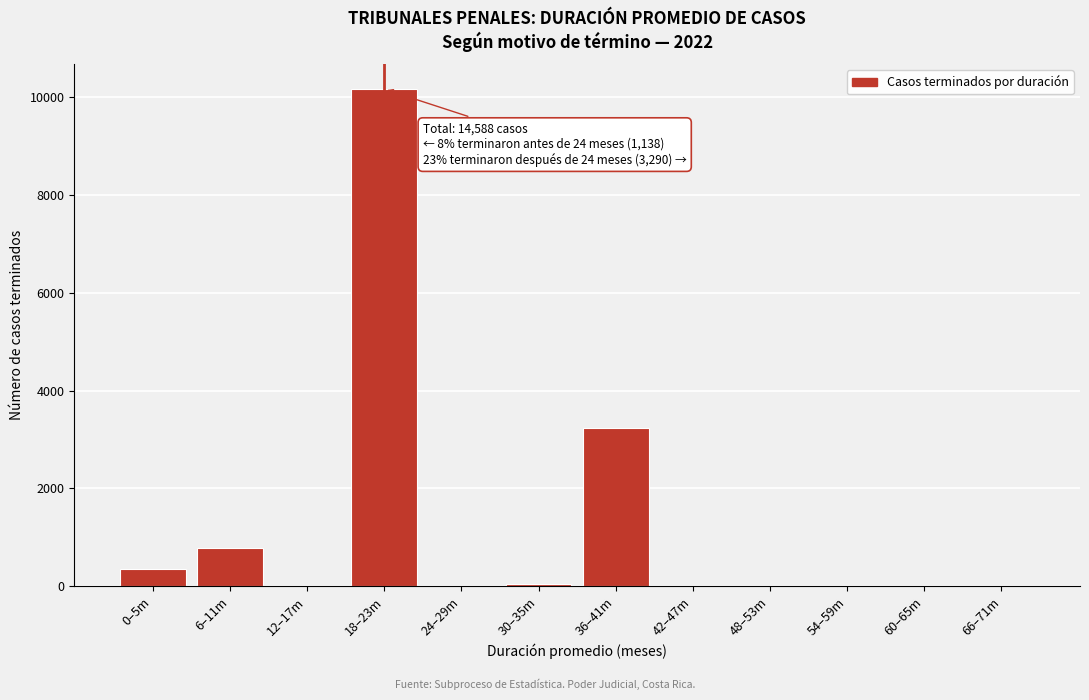

What is the maximum value shown in the chart?

10160